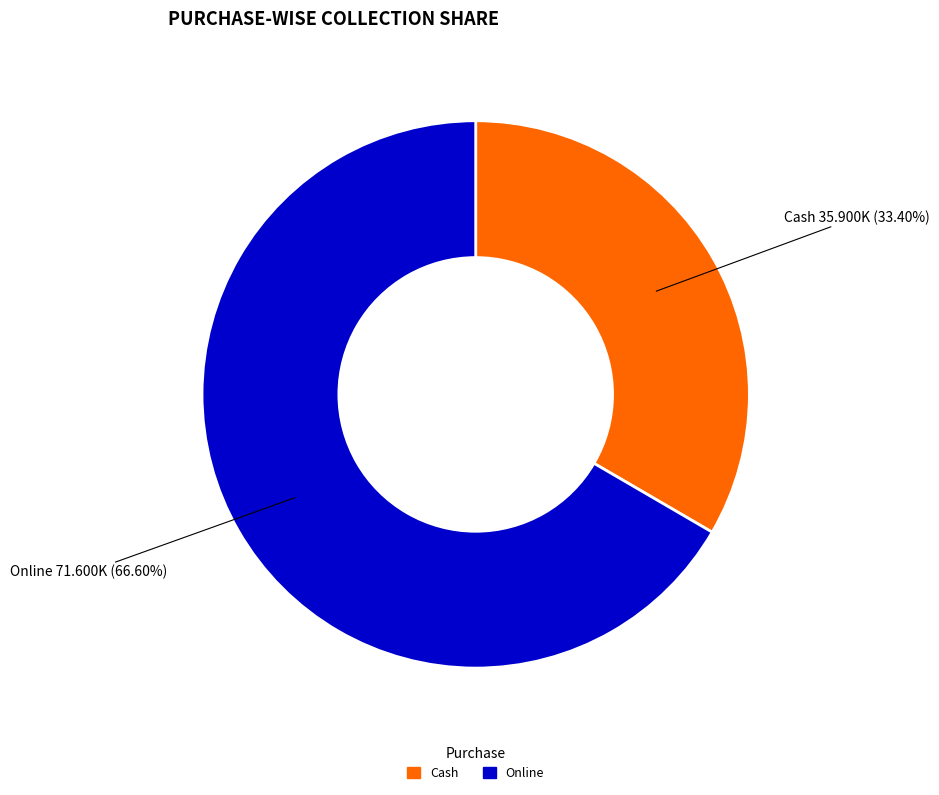

Combined, what portion of the pie is Online and Cash?

100.0%